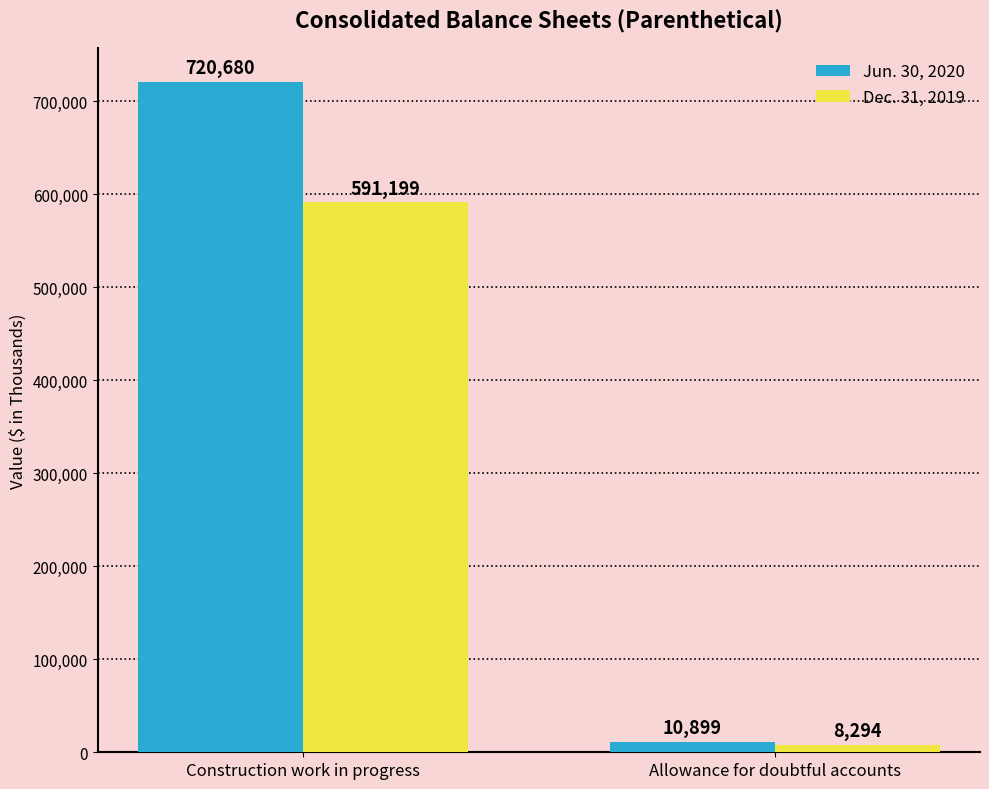

Reading left to right, list all the values displayed in this chart.

Jun. 30, 2020: Construction work in progress=720680	Allowance for doubtful accounts=10899
Dec. 31, 2019: Construction work in progress=591199	Allowance for doubtful accounts=8294